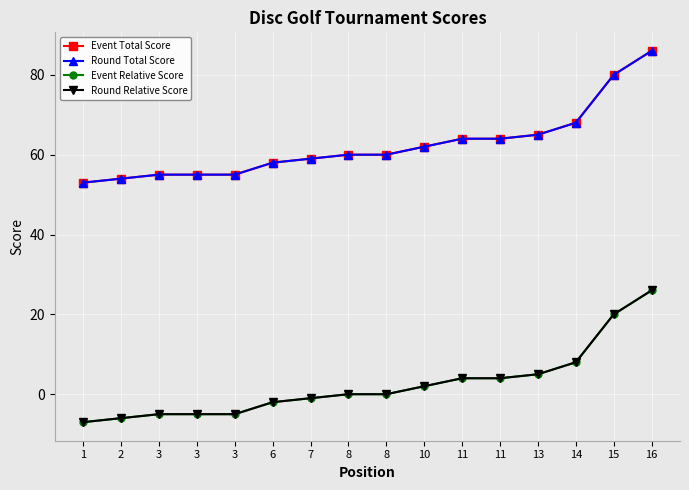

At which category is the sum across all series the highest?

16